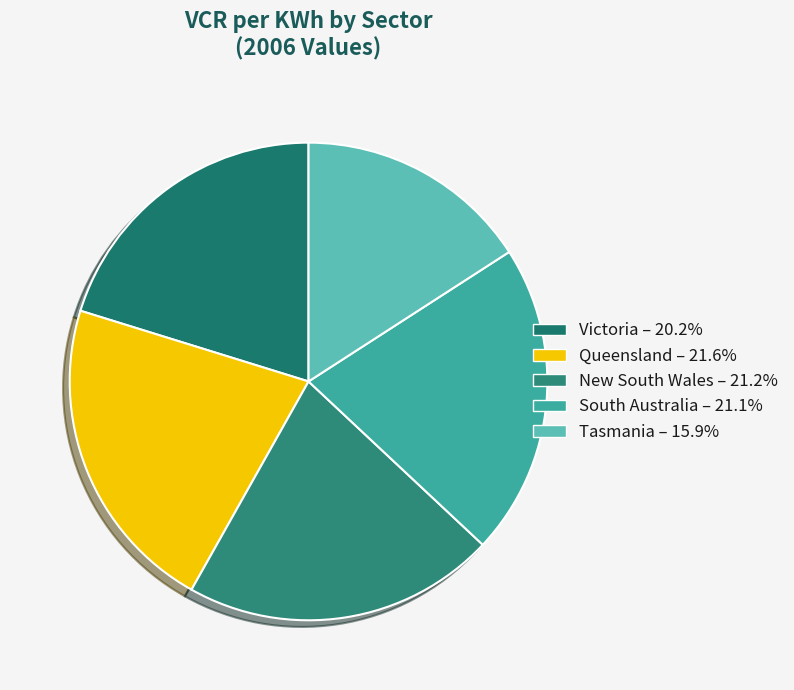

Is there a majority slice in this chart?

No